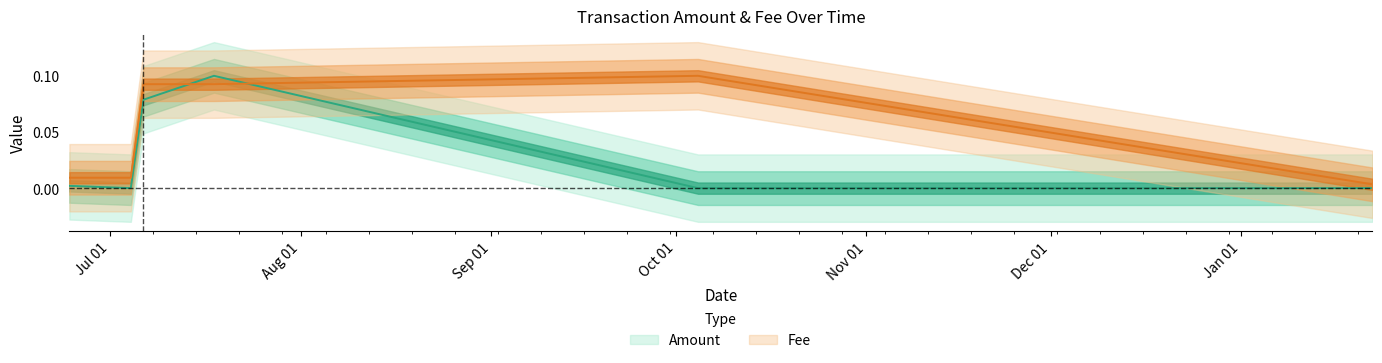

Which series has the widest spread of values?

Amount